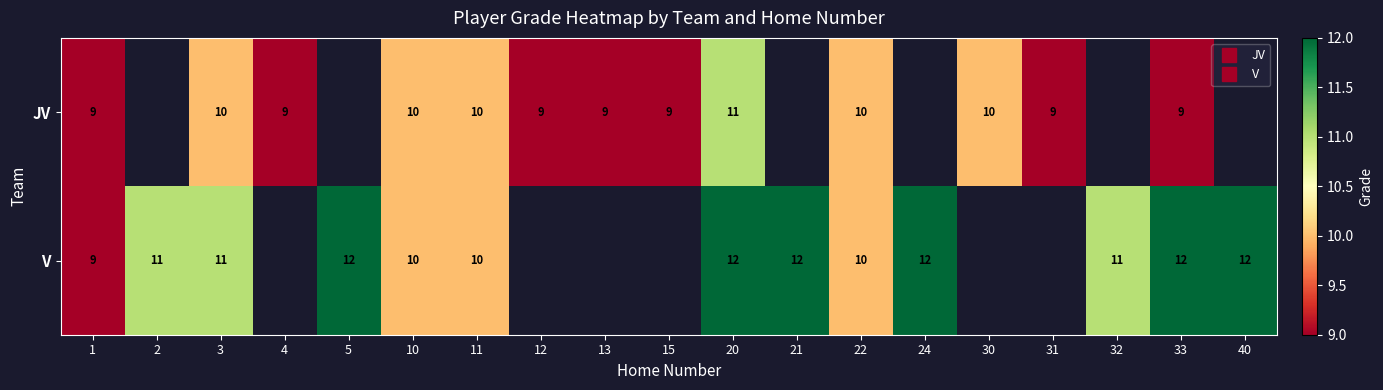

Which label corresponds to the smallest value in the chart?

1